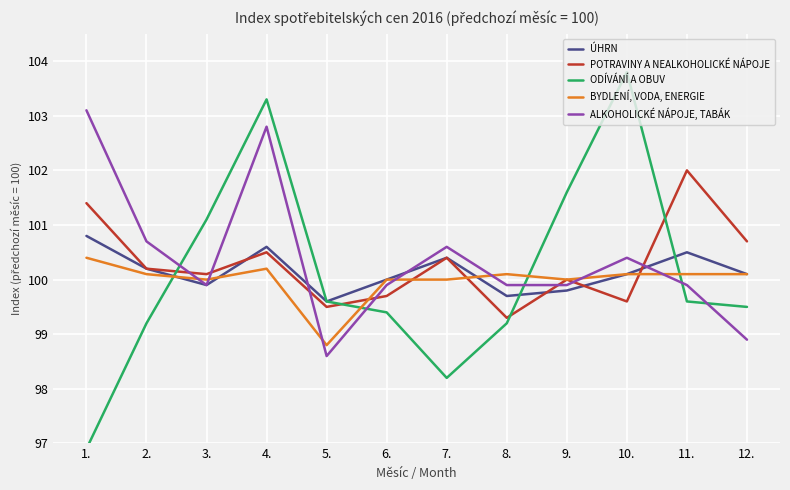

What is the value of the ALKOHOLICKÉ NÁPOJE, TABÁK point at the 4th from the left?

102.8